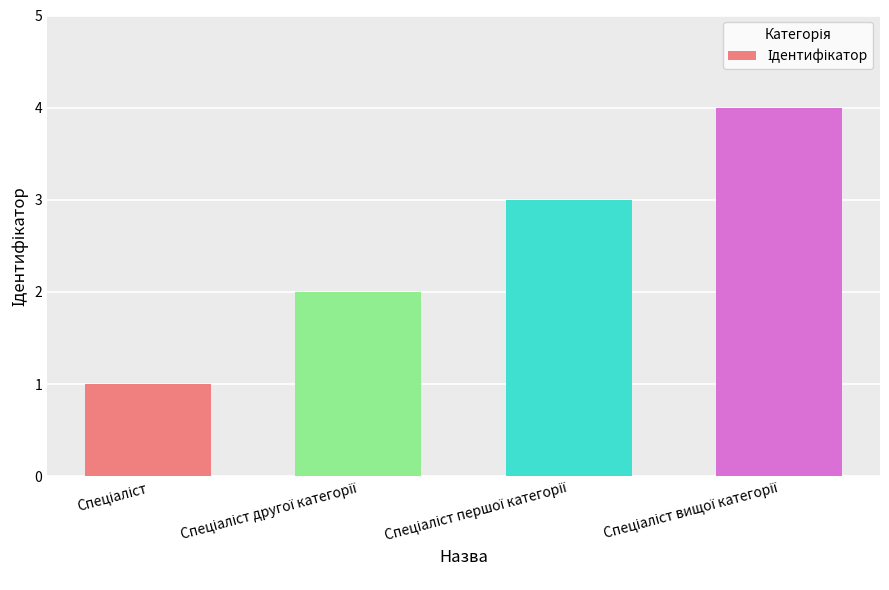

What is the difference between the maximum and minimum values?

3